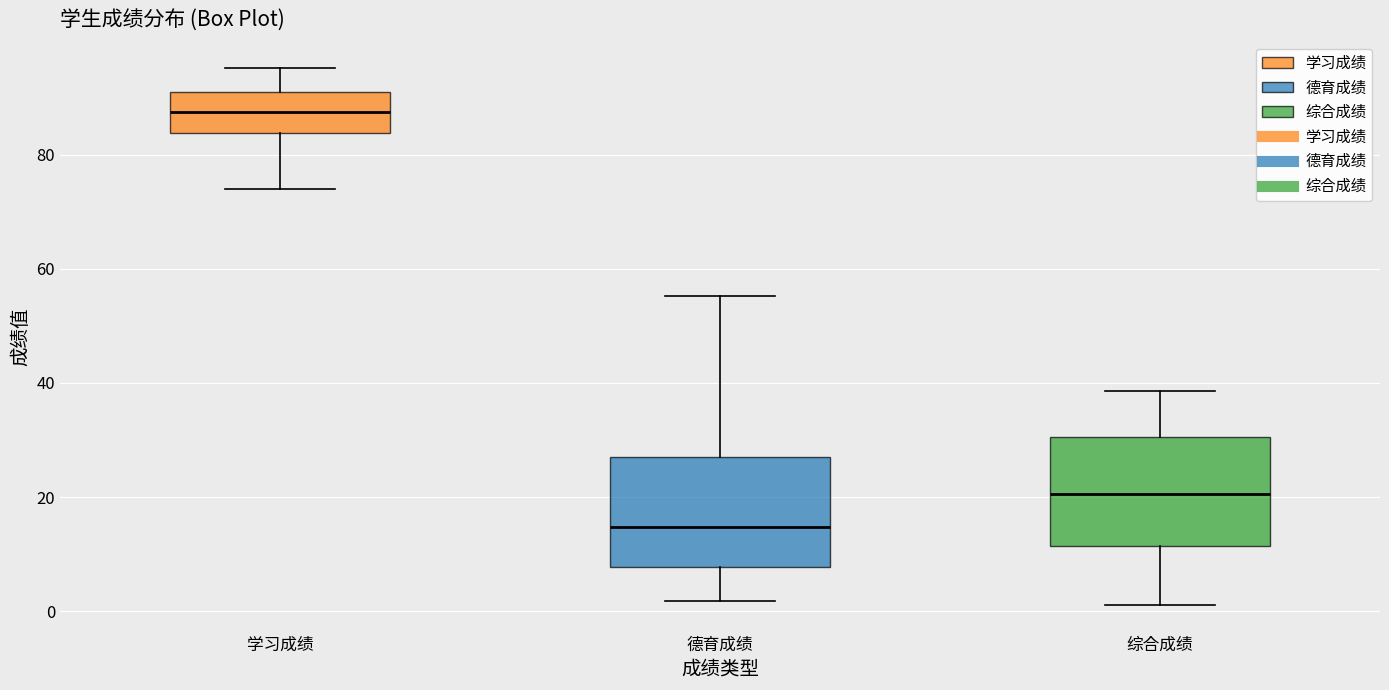

Reading left to right, read every box against the y-axis: the position of its median line, the range the box covers, and the ends of its whiskers. The values are not printed on the chart, so give them approximately, as read against the axis.

学习成绩: median 88, box 84 to 90, whiskers 74 to 96
德育成绩: median 14, box 8 to 28, whiskers 2 to 56
综合成绩: median 20, box 12 to 30, whiskers 2 to 38